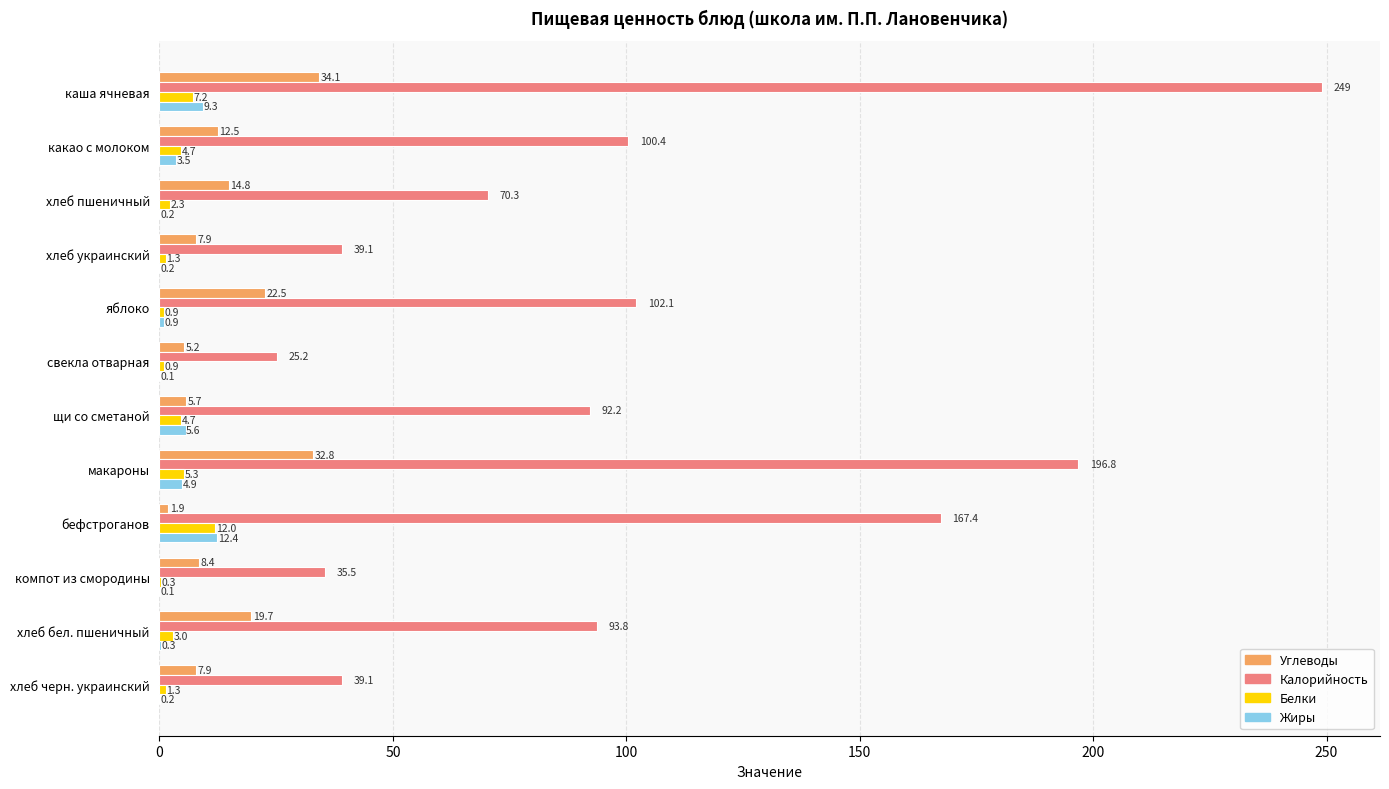

What value does the Белки series have at свекла отварная?

0.9